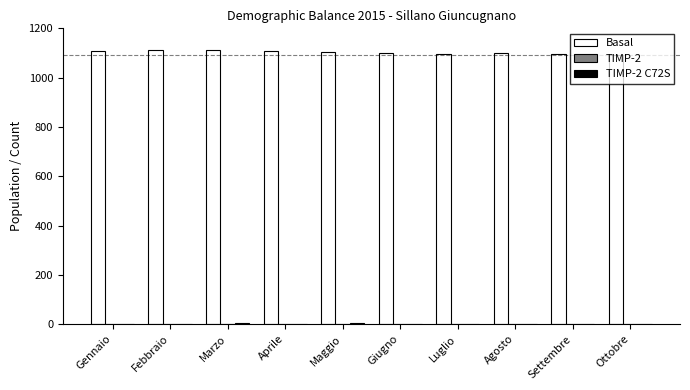

Which series has the largest total across all categories?

Basal